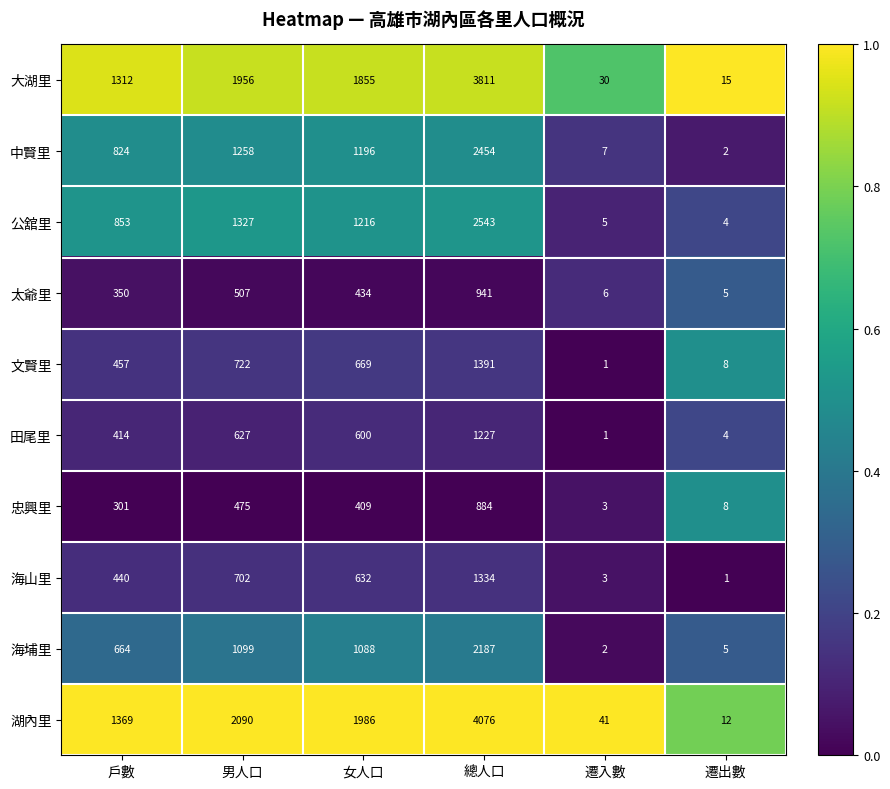

At which label does 文賢里 first exceed 669?

男人口